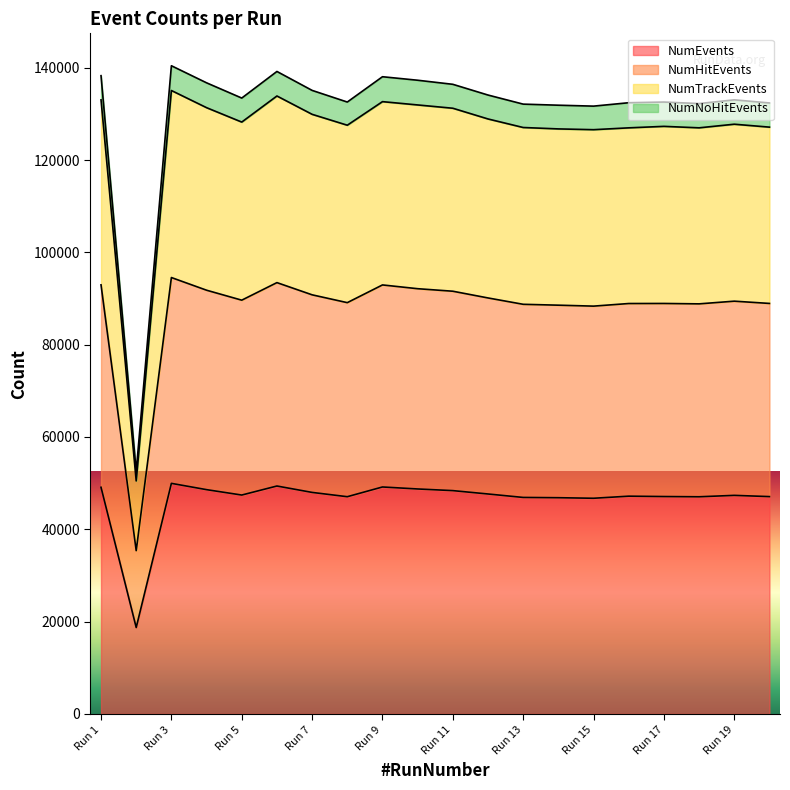

What are all the series names shown in the legend?

NumEvents, NumHitEvents, NumTrackEvents, NumNoHitEvents